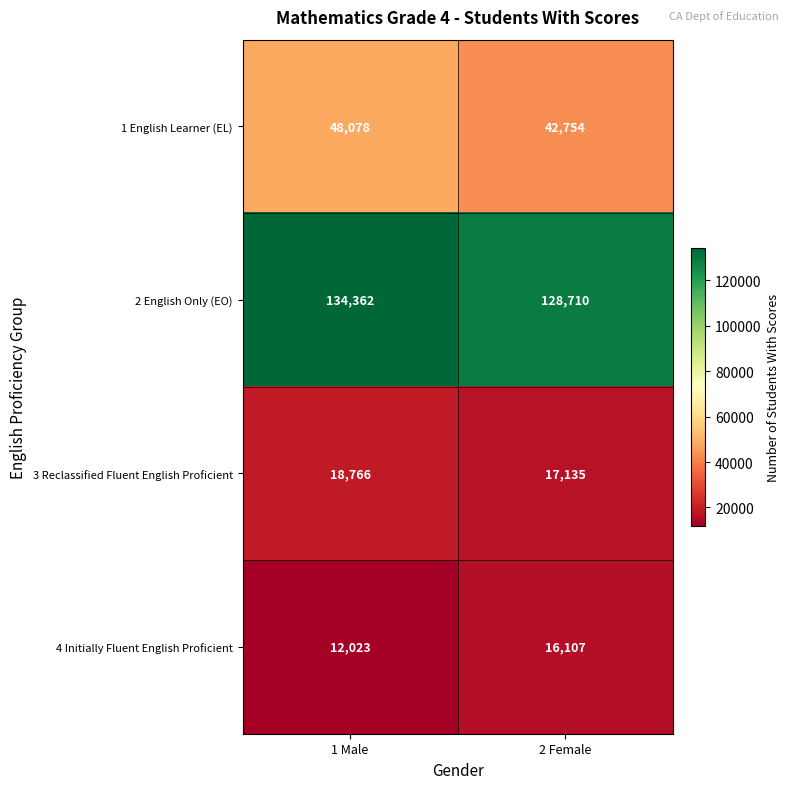

What is the total value across all series at 2 Female?

204706